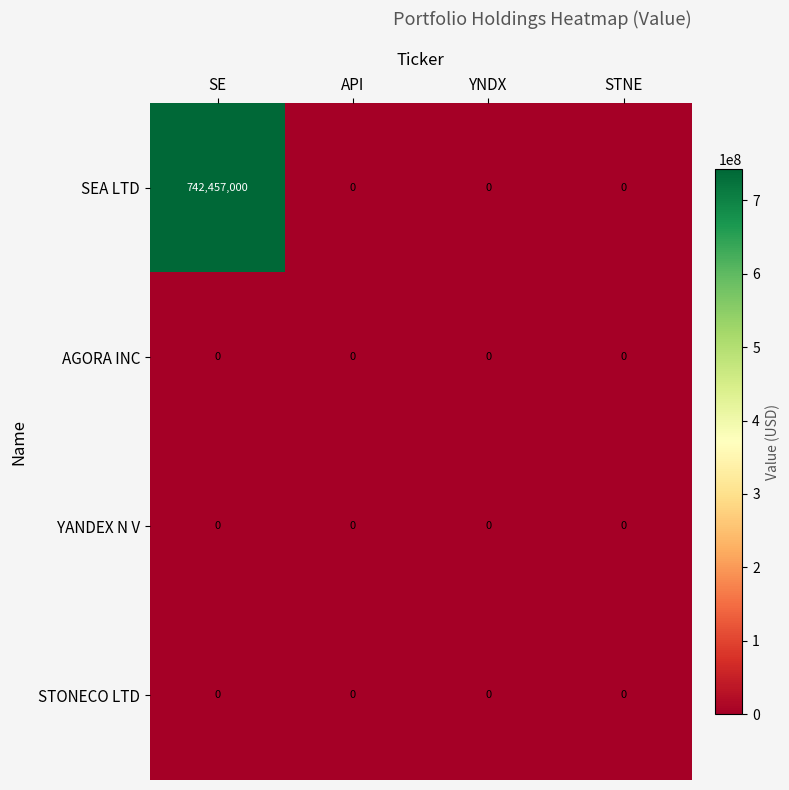

Is it true that YANDEX N V equals 0 at SE?

True